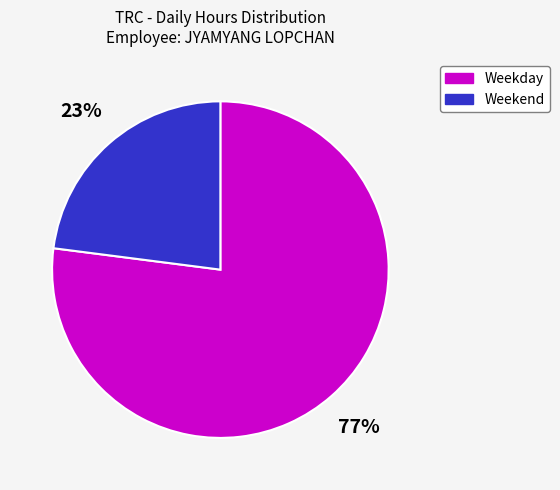

To the nearest percent, what is the difference between the largest and smallest slice percentages?

54%